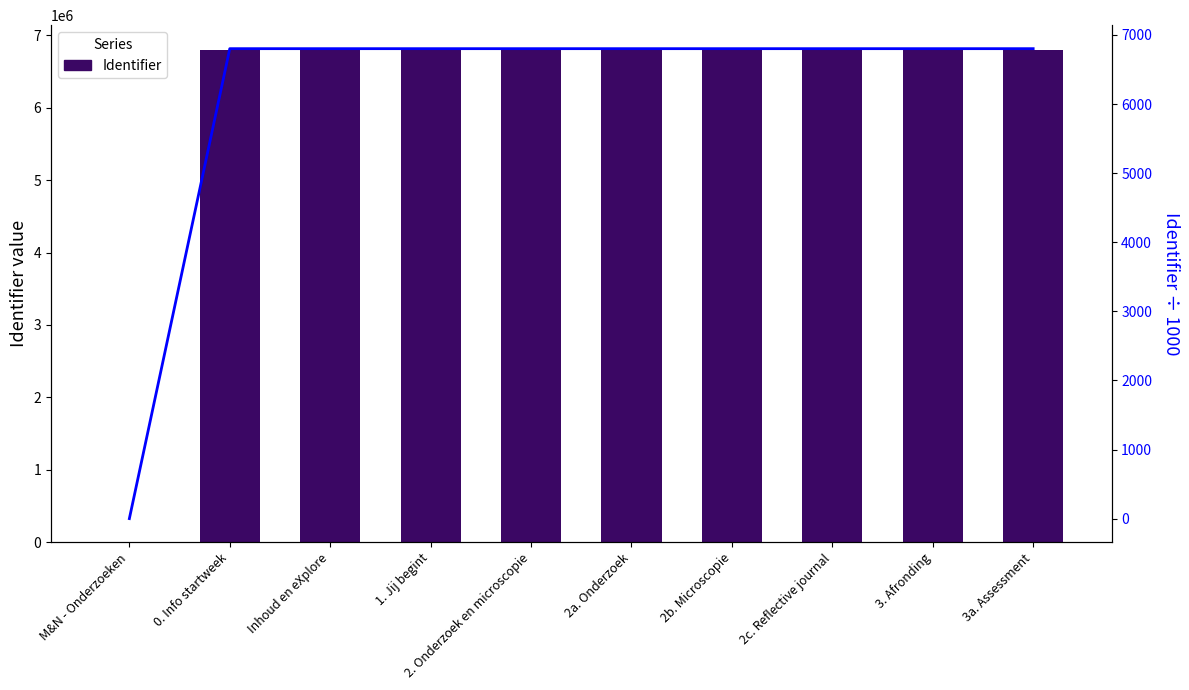

What is the label of the 1st bar from the right?

3a. Assessment